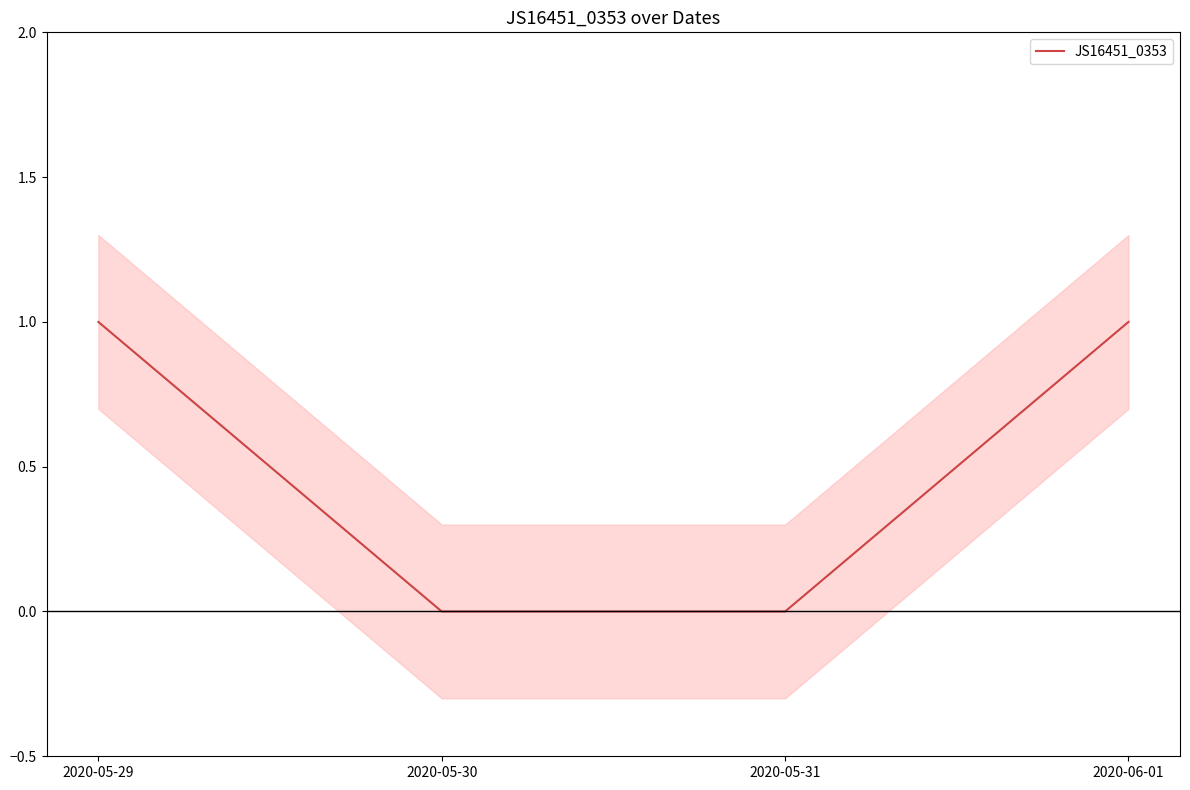

What is the value of the 4th point from the left?

1